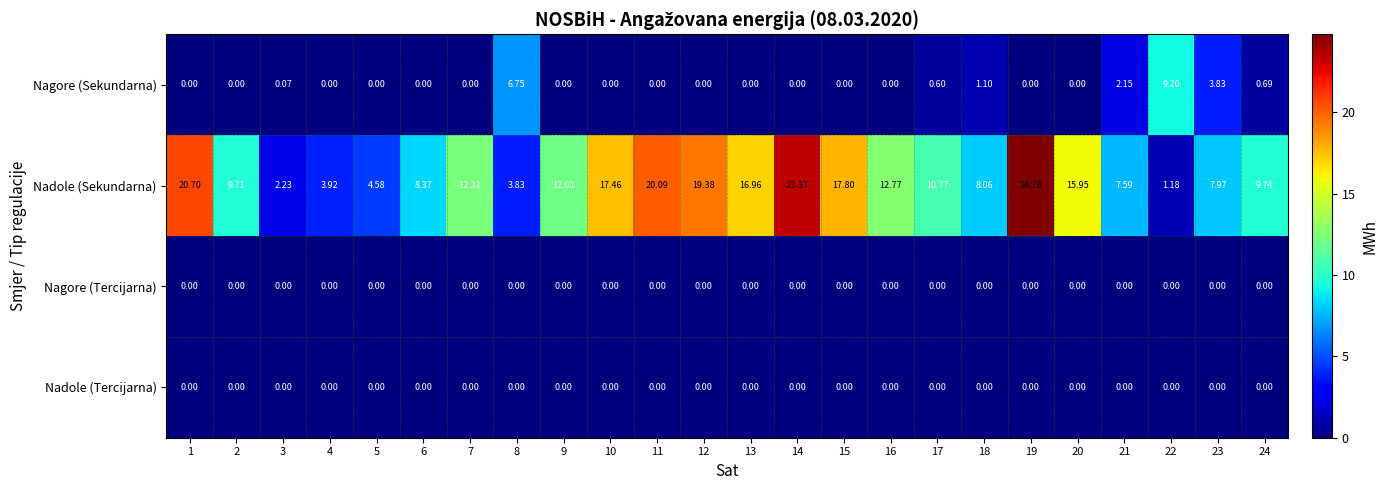

Which series has the largest range (max minus min)?

Nadole (Sekundarna)